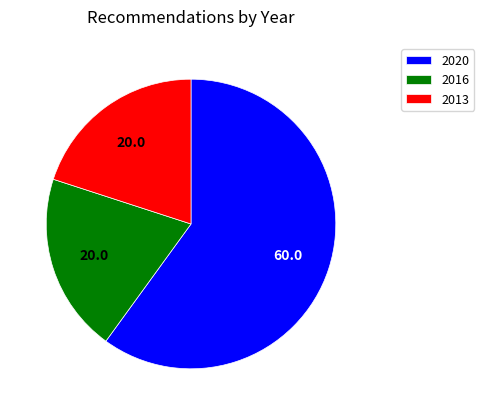

What is the largest slice in the pie chart?

2020